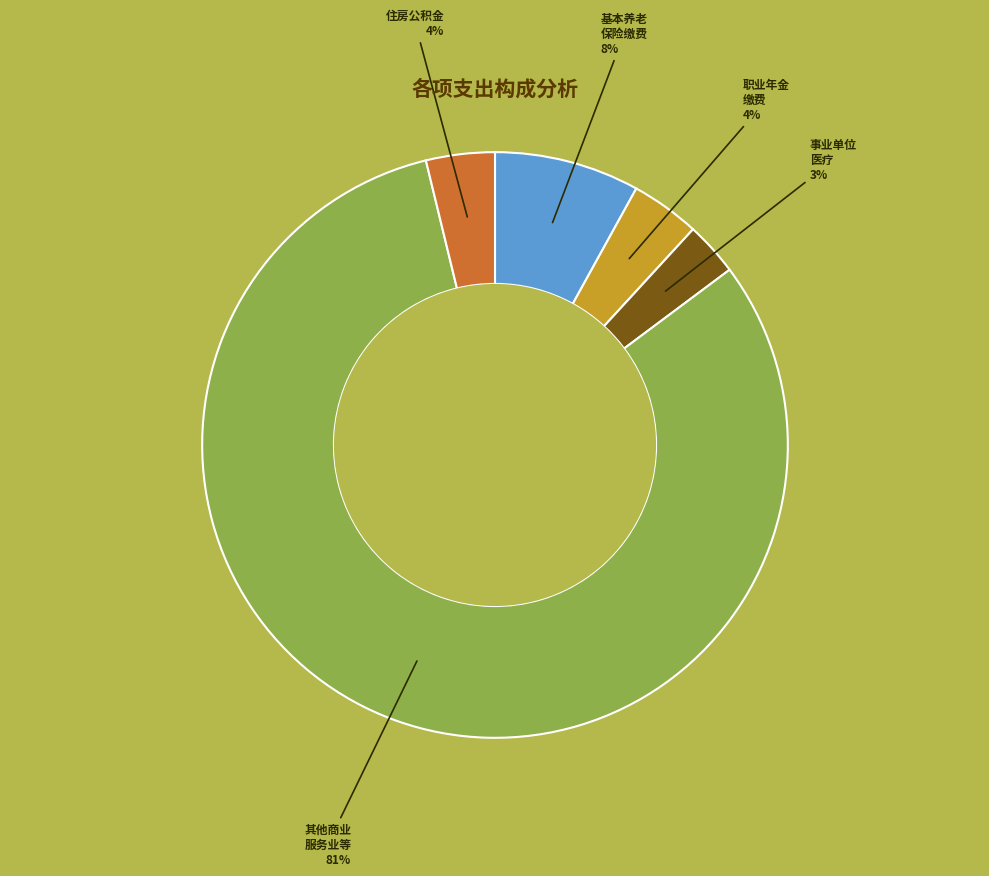

Count the number of slices in the pie.

5